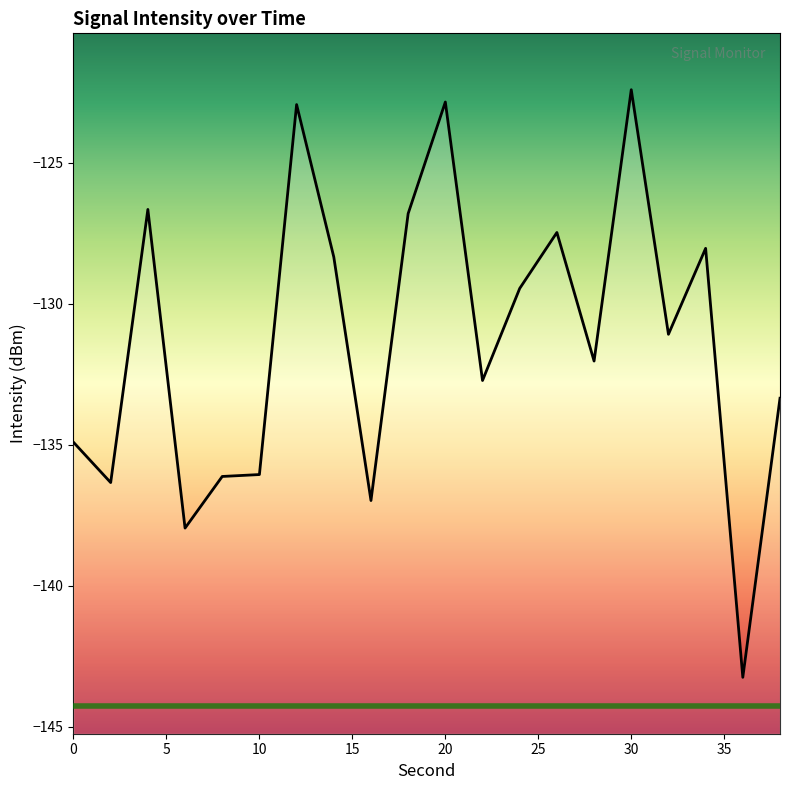

Which label corresponds to the smallest value in the chart?

36